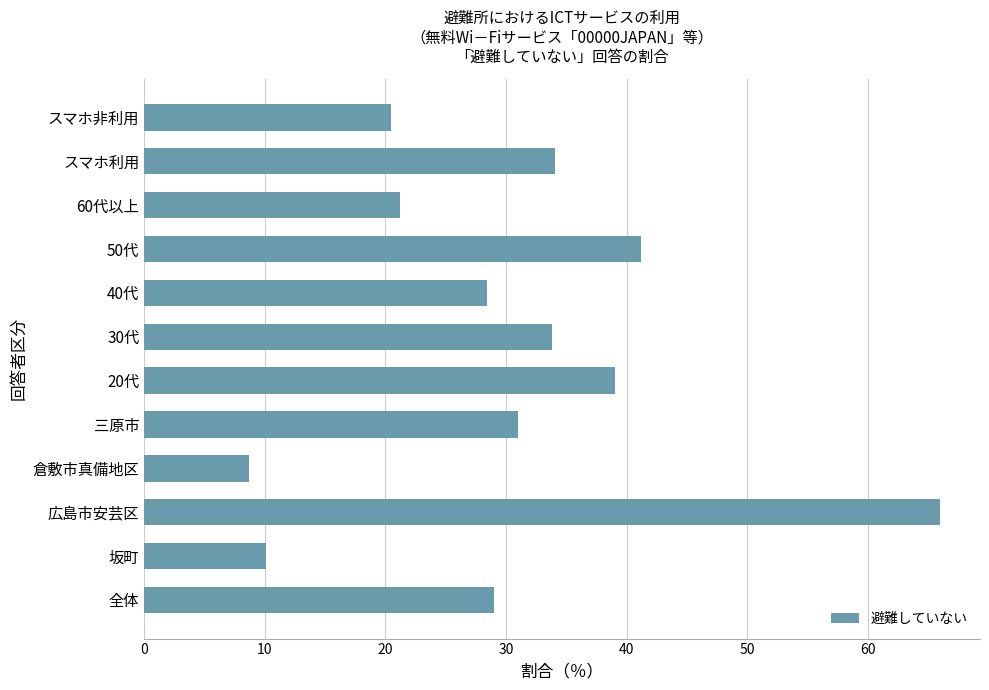

True or false: the data shows 9.4 at 全体.

False